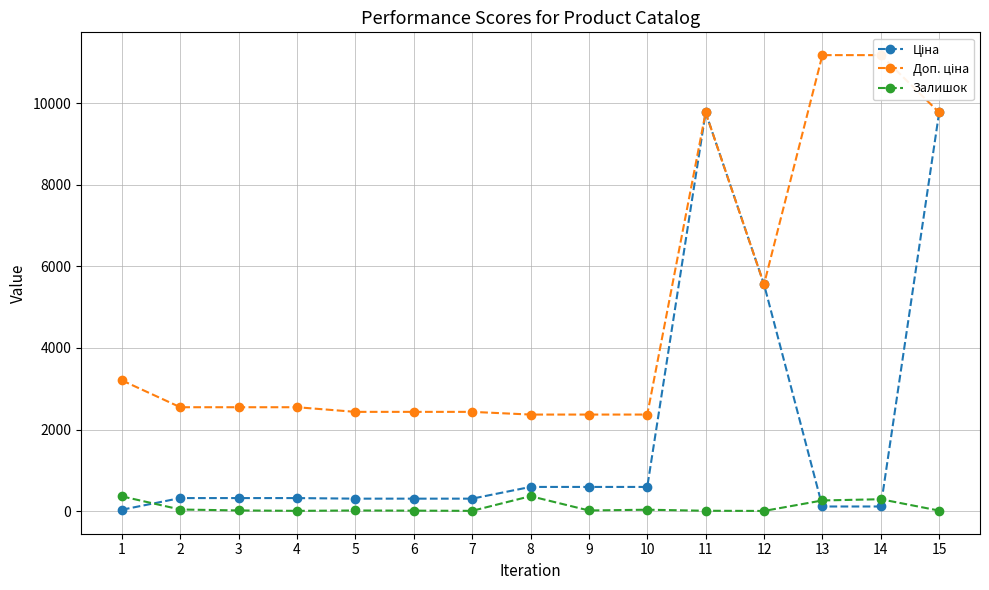

How many lines are shown in the chart?

3